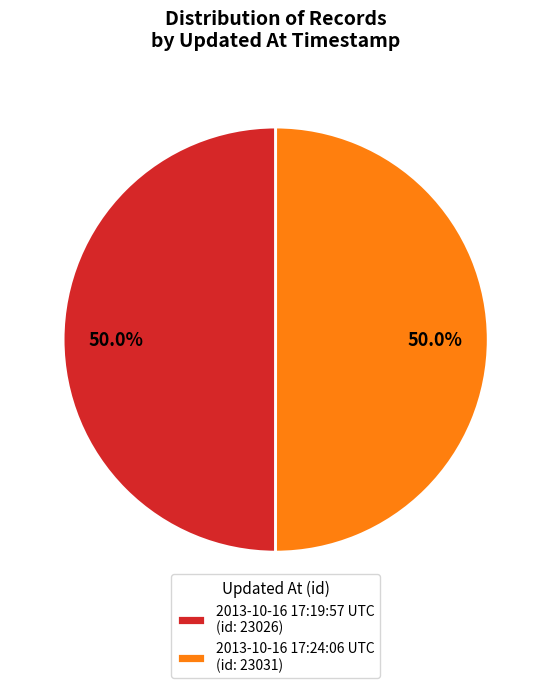

Combined, what portion of the pie is 2013-10-16 17:19:57 UTC and 2013-10-16 17:24:06 UTC?

100.0%